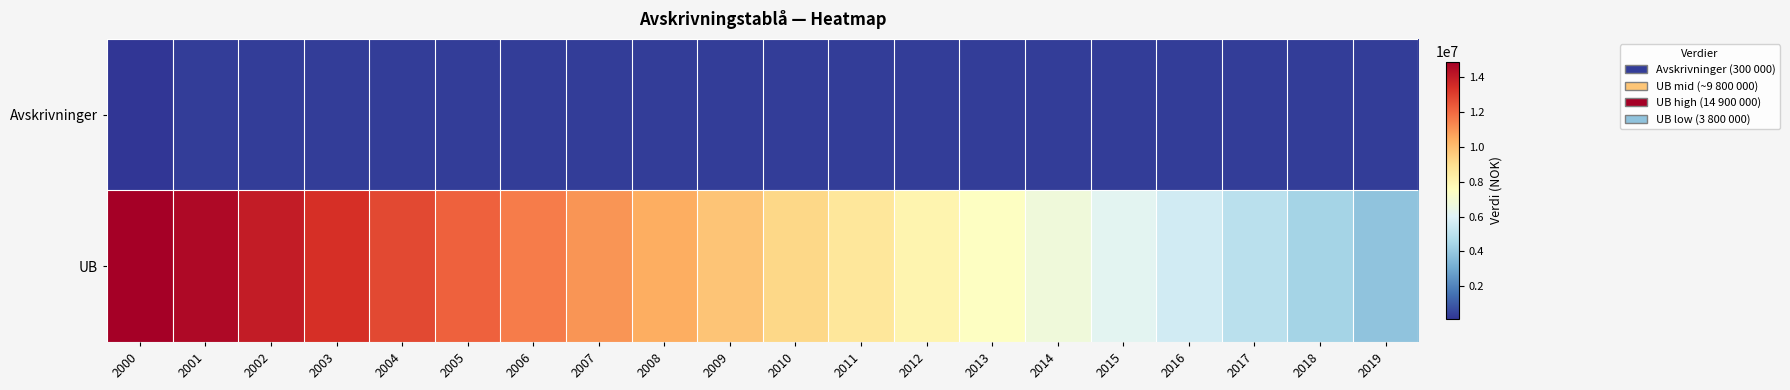

Reading right to left, transcribe all the data shown in this chart.

Avskrivninger: 2019=300000	2018=300000	2017=300000	2016=300000	2015=300000	2014=300000	2013=300000	2012=300000	2011=300000	2010=300000	2009=300000	2008=300000	2007=300000	2006=300000	2005=300000	2004=300000	2003=300000	2002=300000	2001=300000	2000=100000
UB: 2019=3800000	2018=4400000	2017=5000000	2016=5600000	2015=6200000	2014=6800000	2013=7400000	2012=8000000	2011=8600000	2010=9200000	2009=9800000	2008=10400000	2007=11000000	2006=11600000	2005=12200000	2004=12800000	2003=13400000	2002=14000000	2001=14600000	2000=14900000